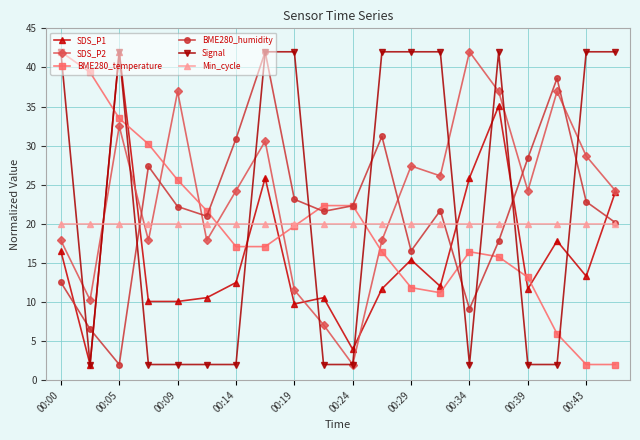

True or false: SDS_P1 has more than 2 interior local peaks.

True